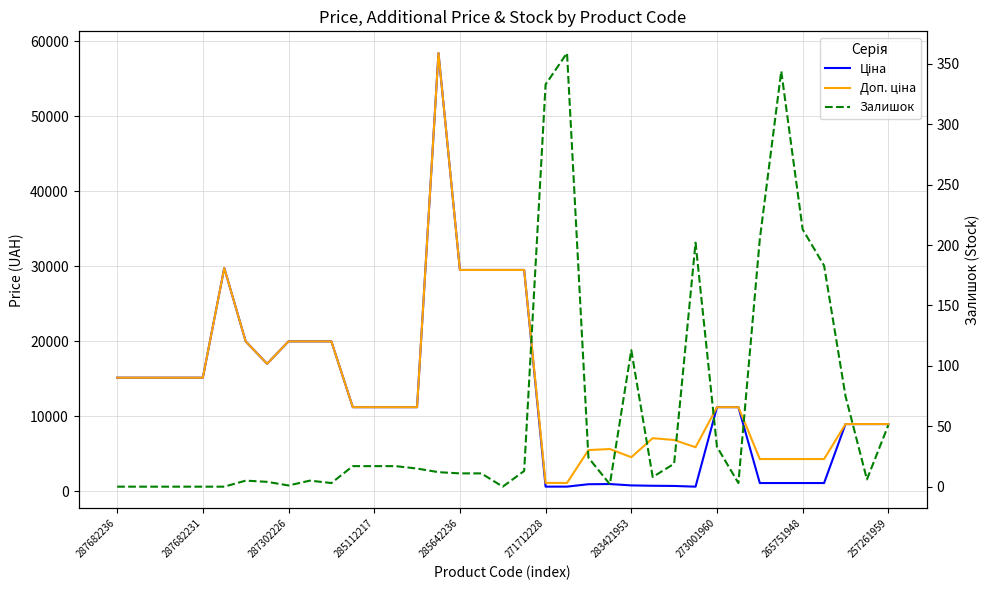

How many lines are shown in the chart?

3